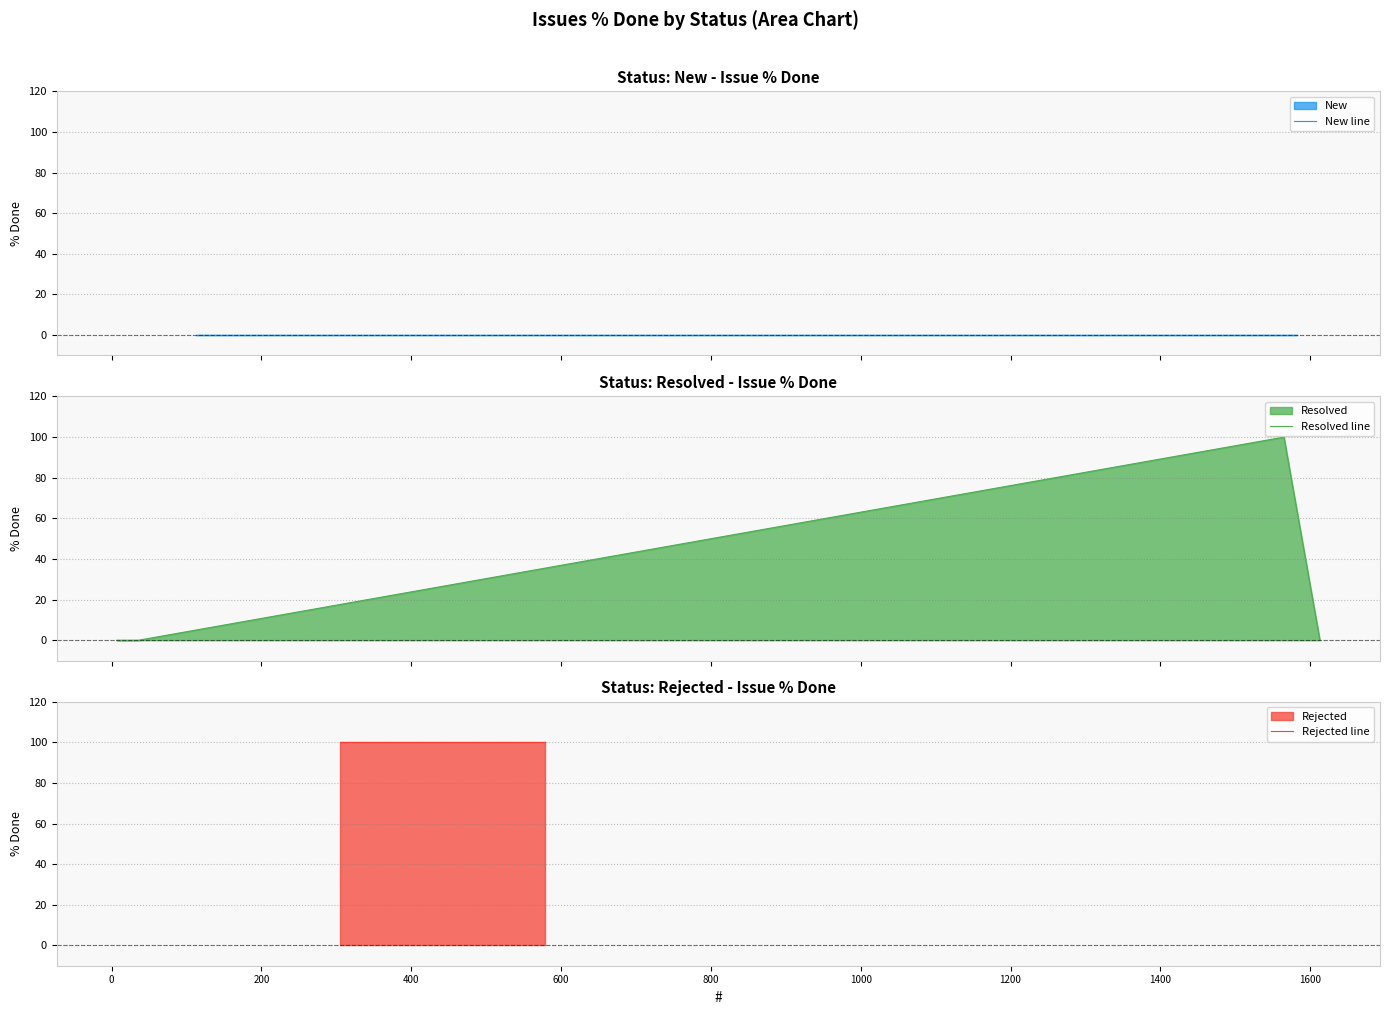

What is the difference between the maximum and minimum values in the Rejected series?

100